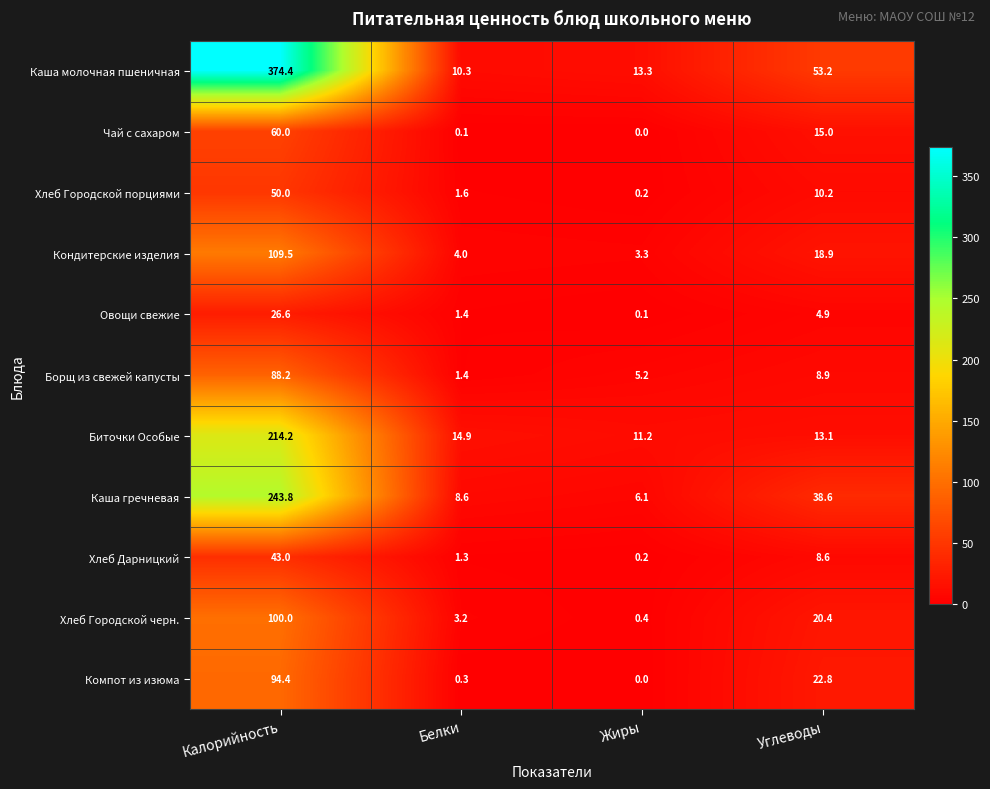

At which category is the sum across all series the highest?

Калорийность